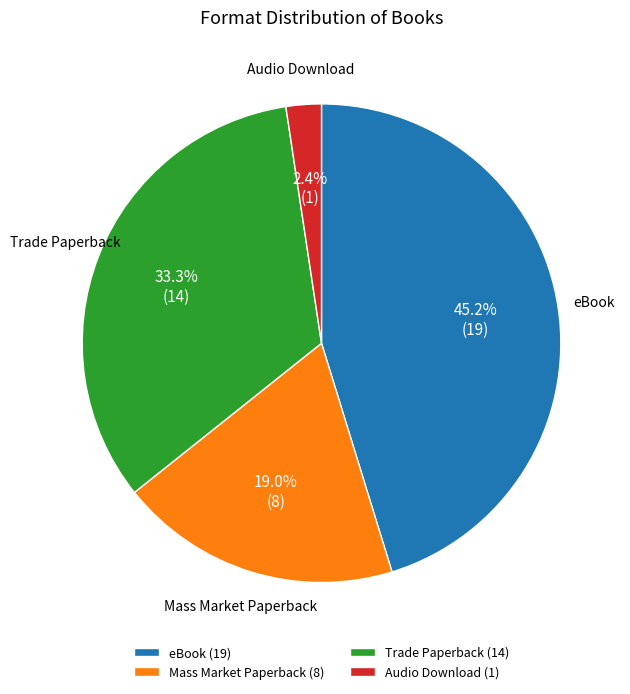

Is Trade Paperback the majority of the pie?

No